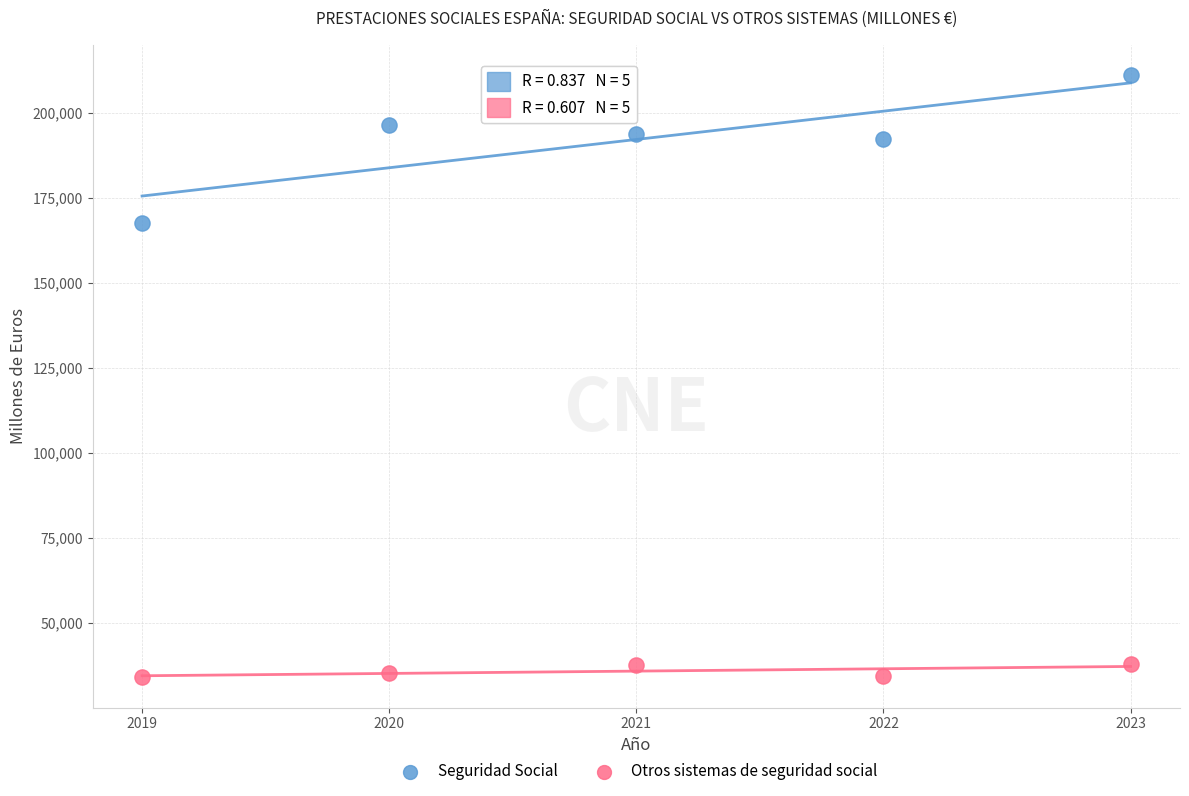

Which series has the widest spread of Y values?

Seguridad Social